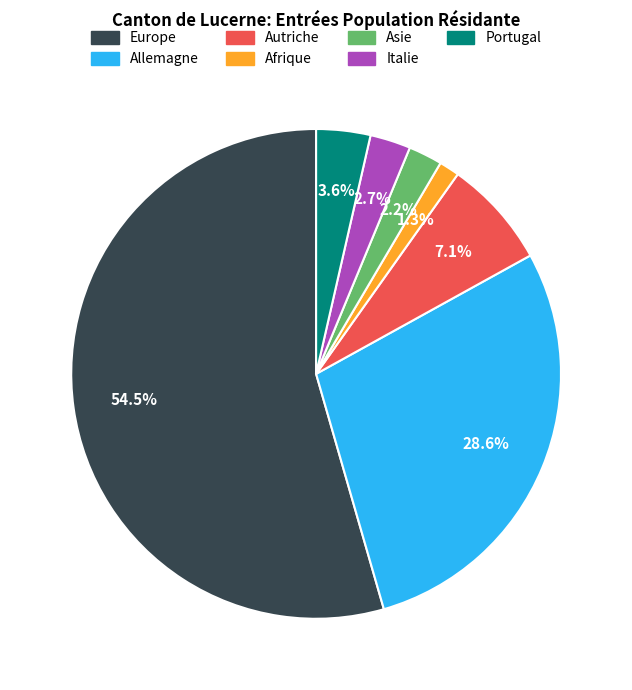

Which category has the smallest portion of the pie?

Afrique